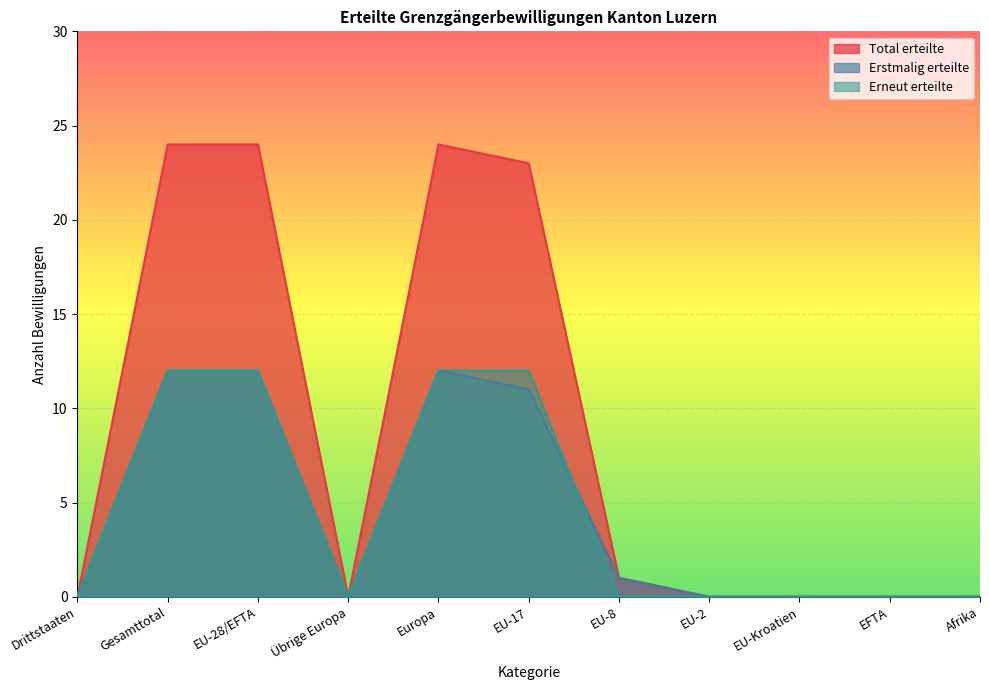

The Erstmalig erteilte series shows 8 at EU-Kroatien. True or false?

False